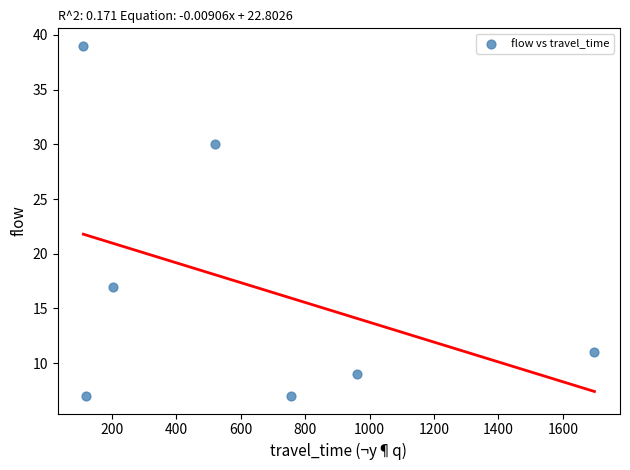

What is the average X value?

624